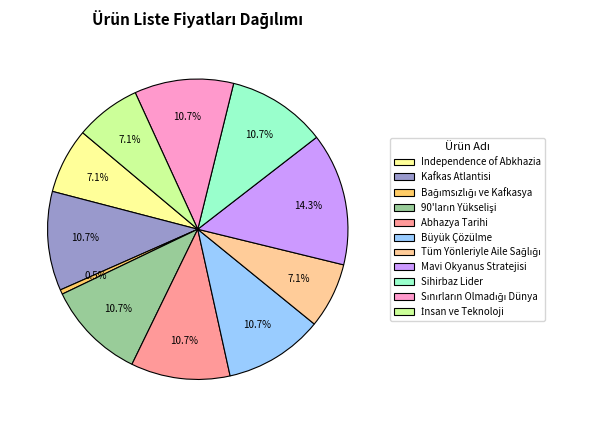

Does Independence of Abkhazia represent more than half of the total?

No